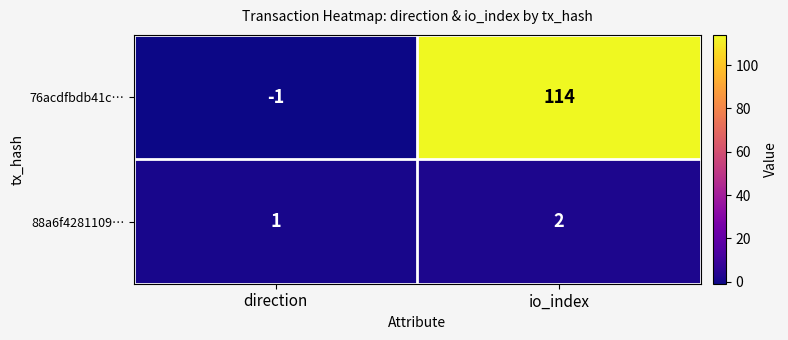

What is the sum of all 88a6f4281109… values?

3